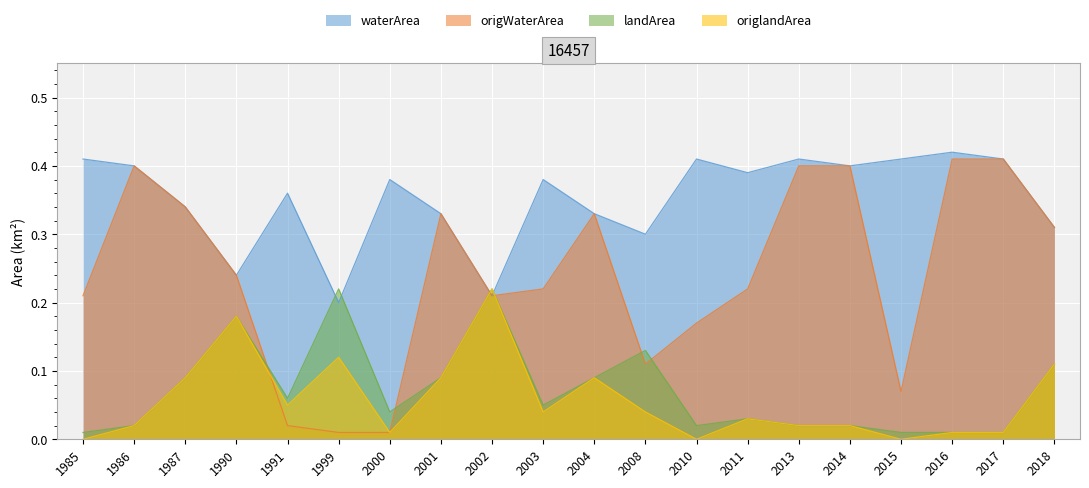

At which category is the sum across all series the highest?

1987